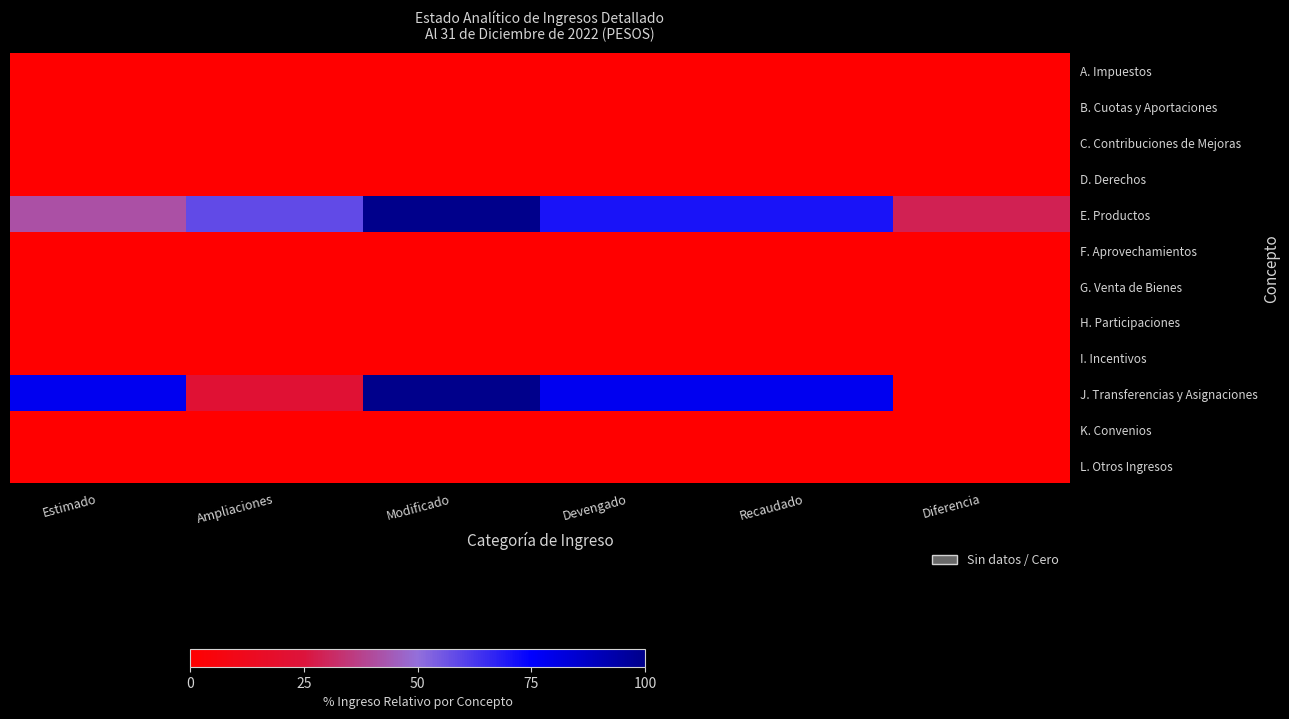

At Modificado, list the series in order from largest to smallest.

E. Productos, J. Transferencias y Asignaciones, A. Impuestos, B. Cuotas y Aportaciones, C. Contribuciones de Mejoras, D. Derechos, F. Aprovechamientos, G. Venta de Bienes, H. Participaciones, I. Incentivos, K. Convenios, L. Otros Ingresos